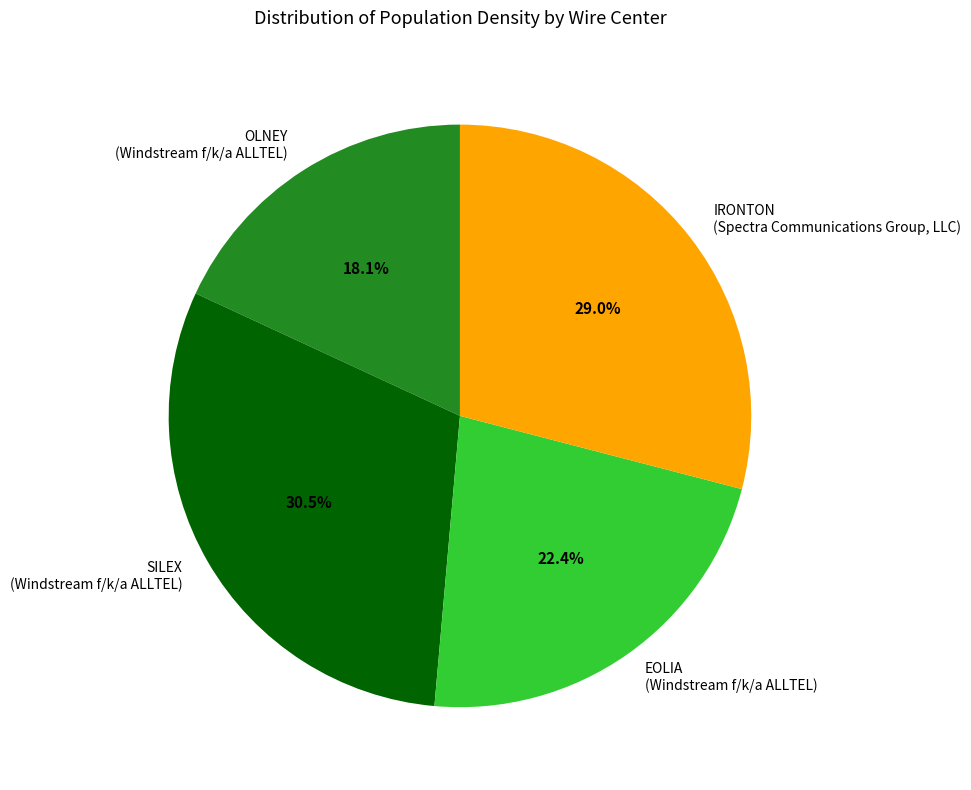

Count the number of slices in the pie.

4